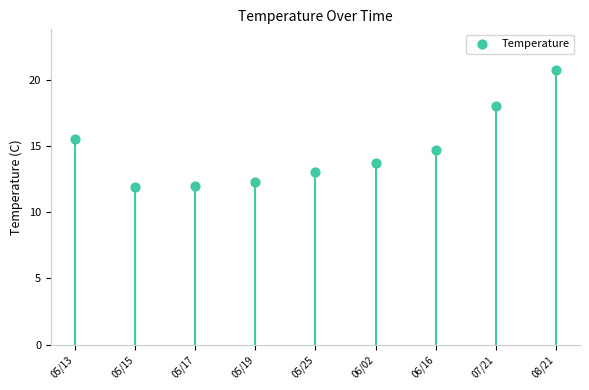

Between 06/16 and 06/02, which is larger?

06/16